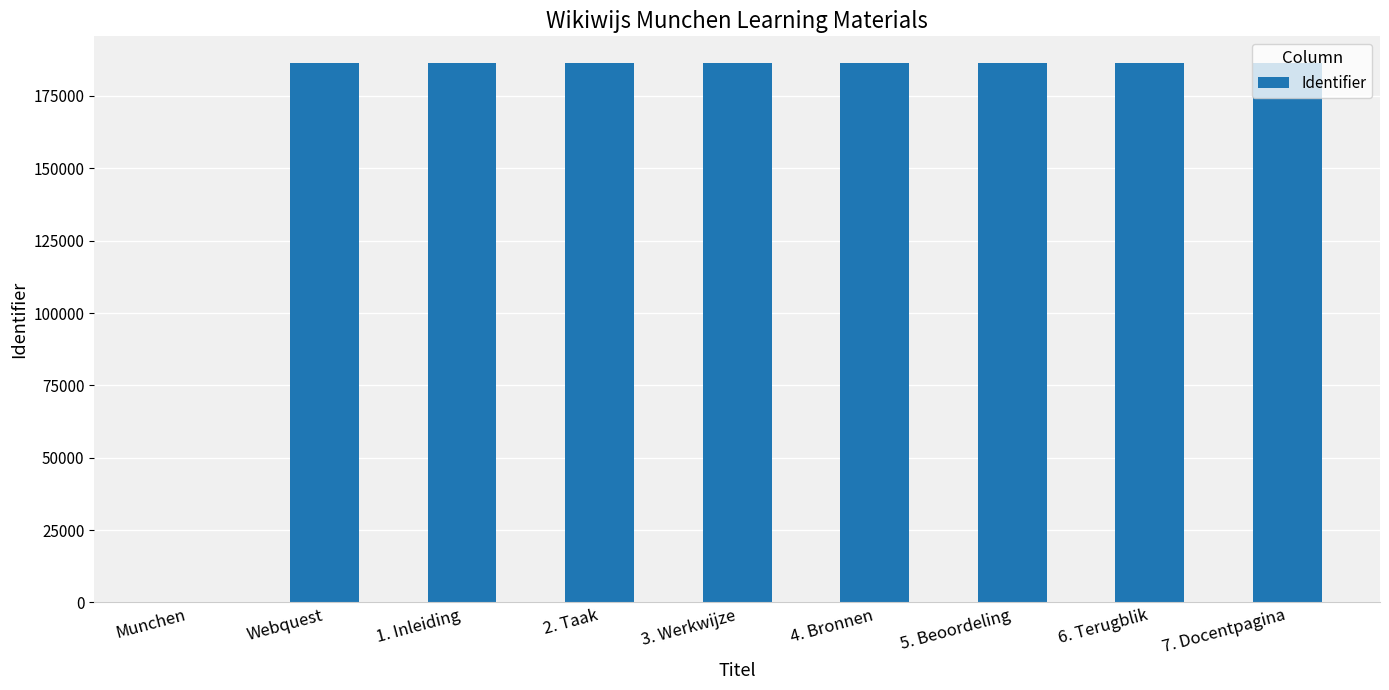

Approximately how many times larger is the value at 7. Docentpagina compared to 6. Terugblik?

1.0